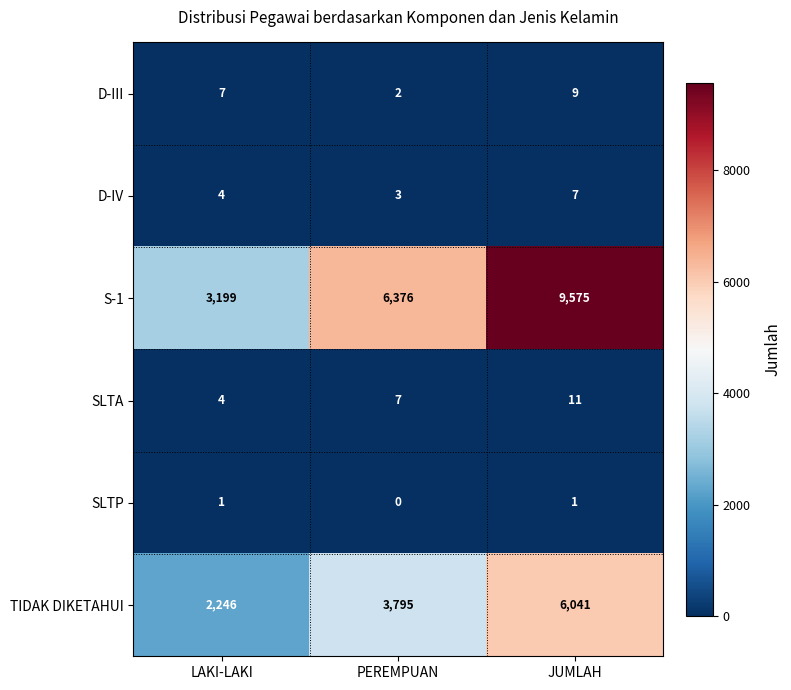

At which category is the sum across all series the highest?

JUMLAH